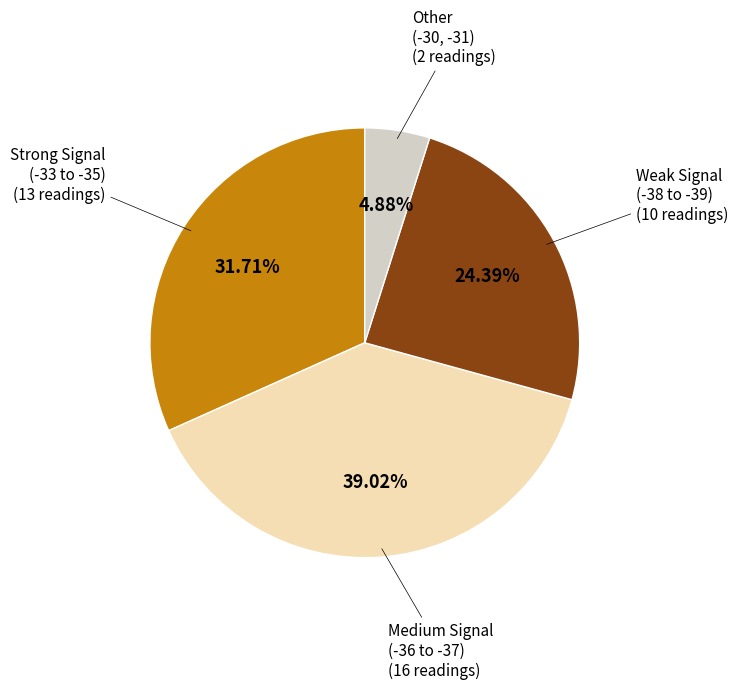

Does any single category account for the majority?

No